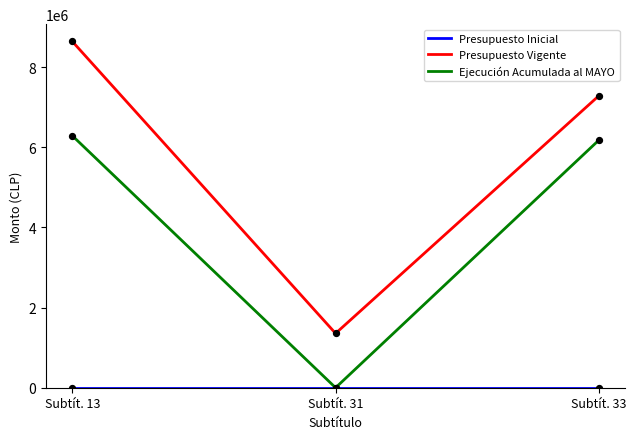

Which series has the widest spread of values?

Presupuesto Vigente